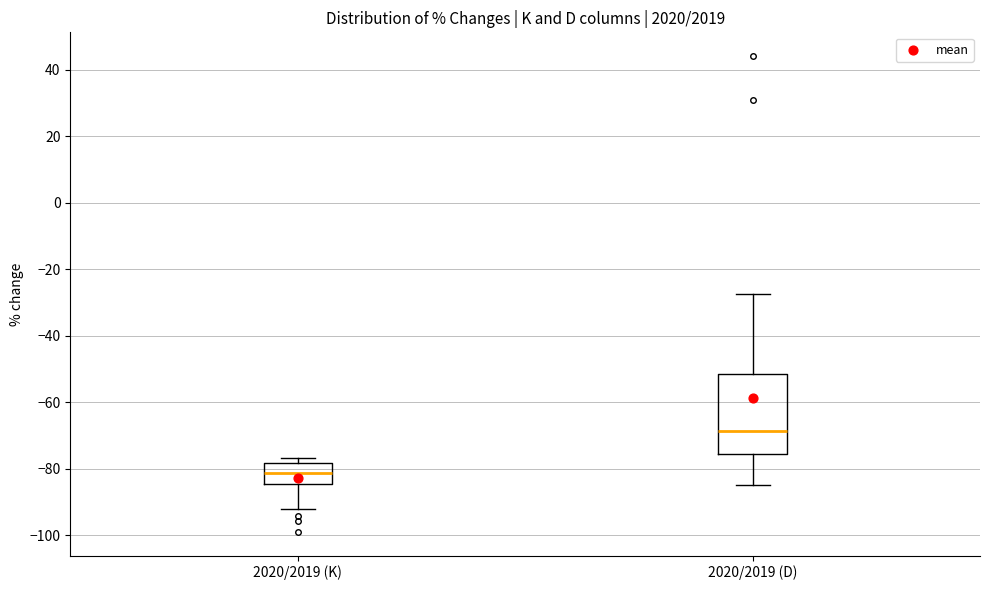

Which box has the lowest median line?

2020/2019 (K)